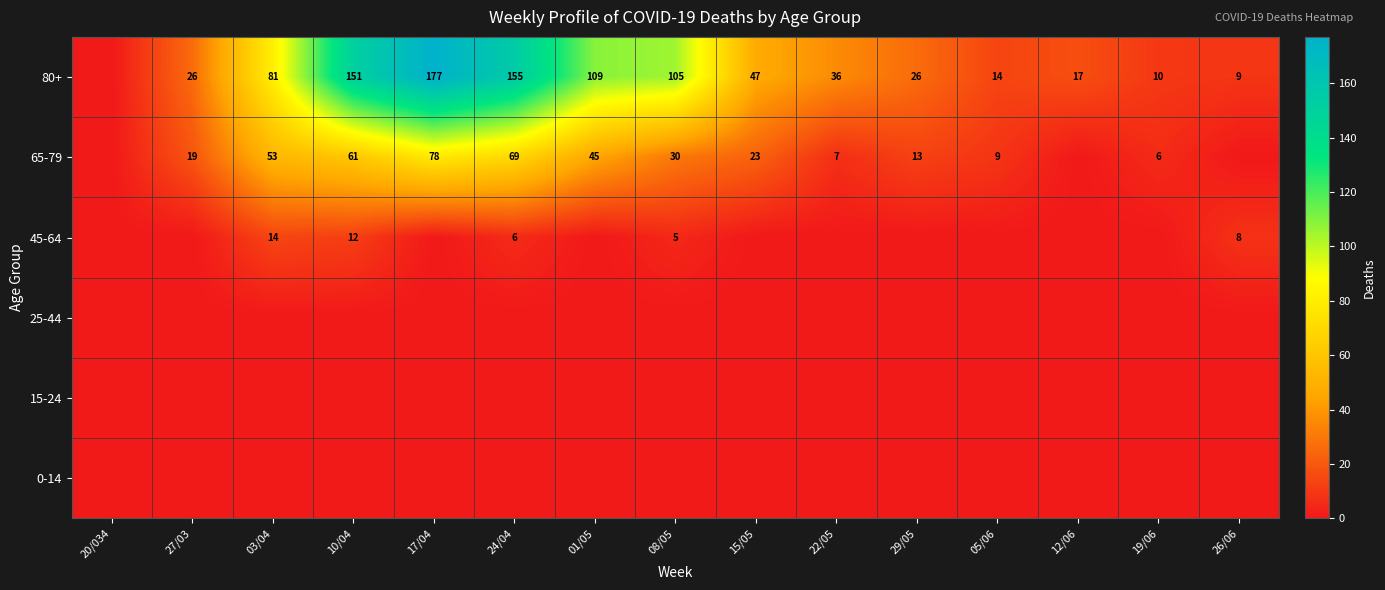

True or false: 65-79 has a value of 13 at 29/05.

True